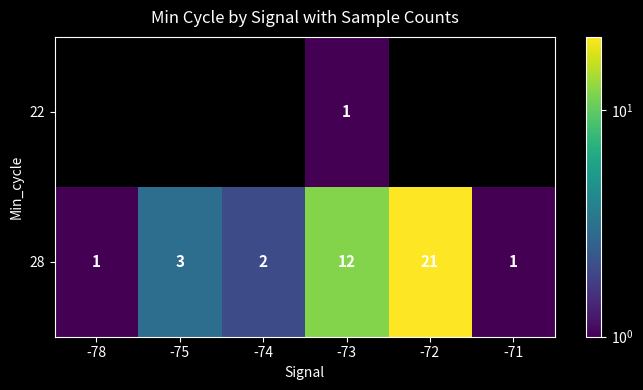

At -73, list the series in order from largest to smallest.

28, 22